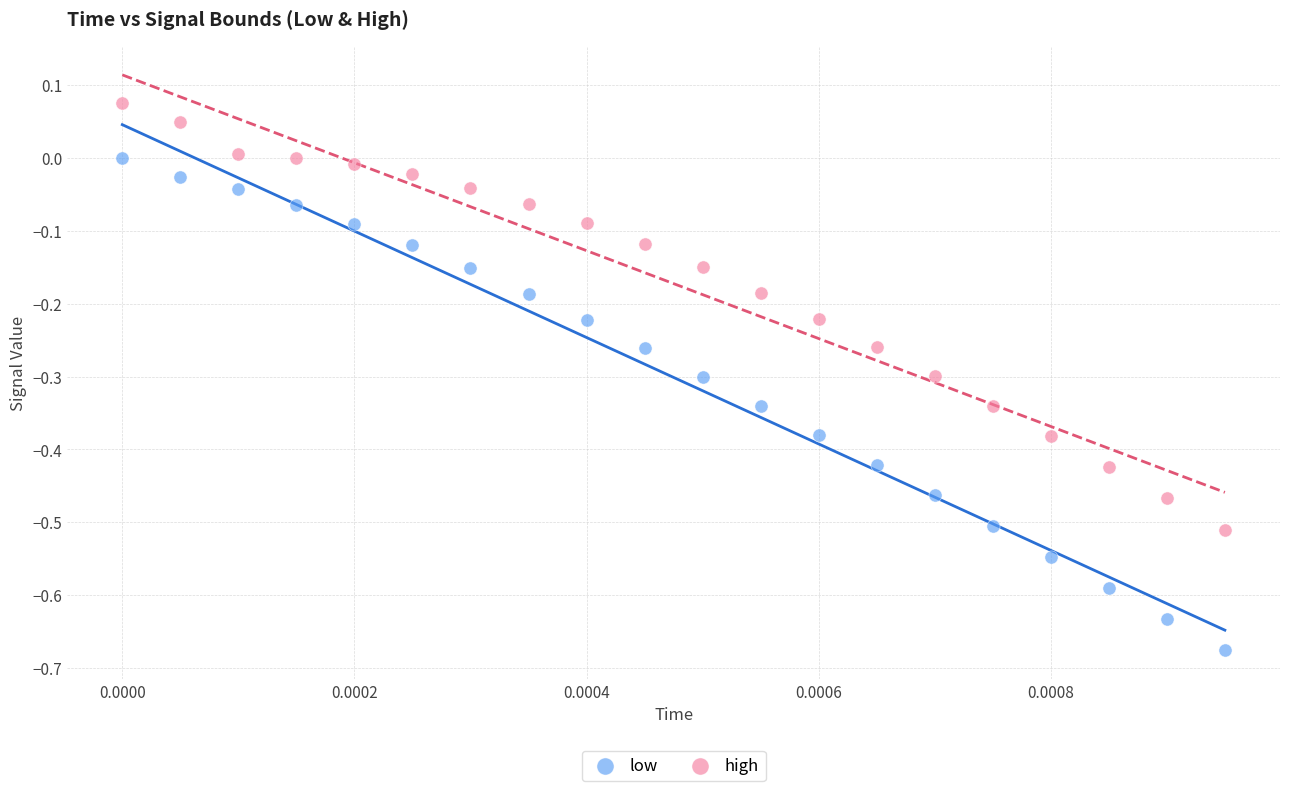

Which series has the largest Y range (max minus min)?

low